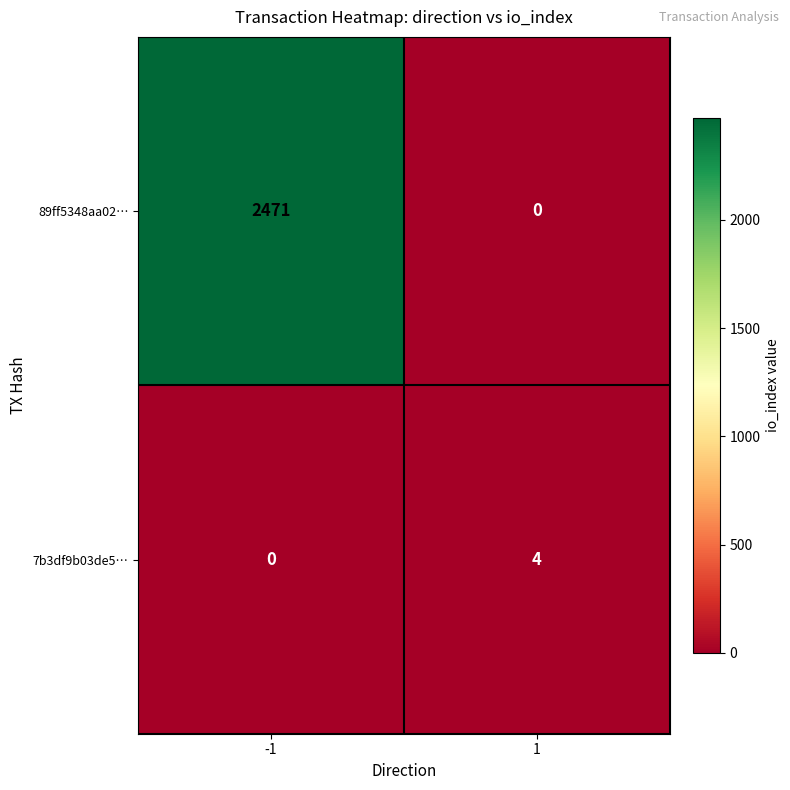

What is the difference between the highest and lowest values at 1?

4